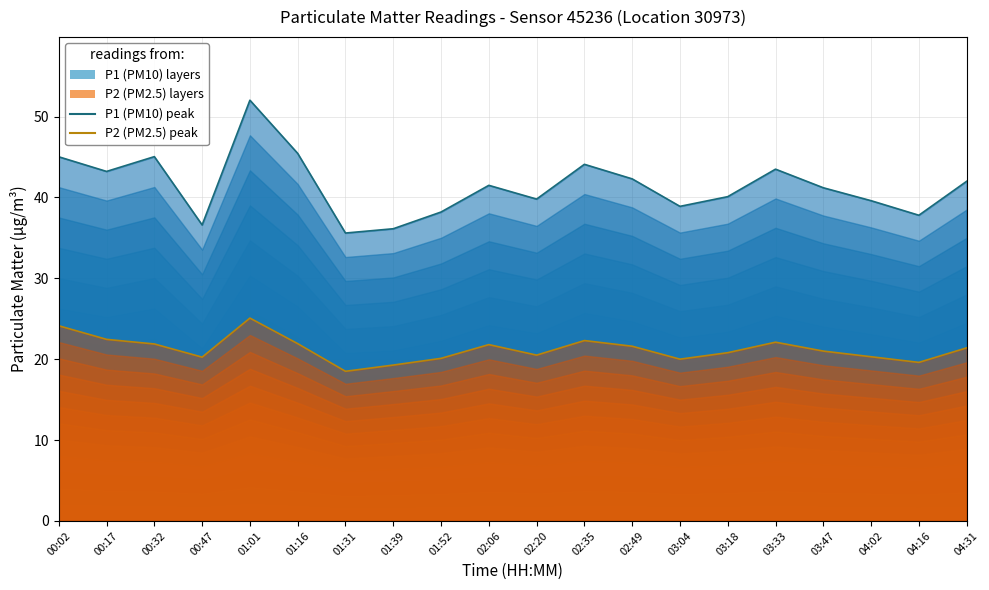

True or false: P1 (PM10) and P2 (PM2.5) intersect in this chart.

False